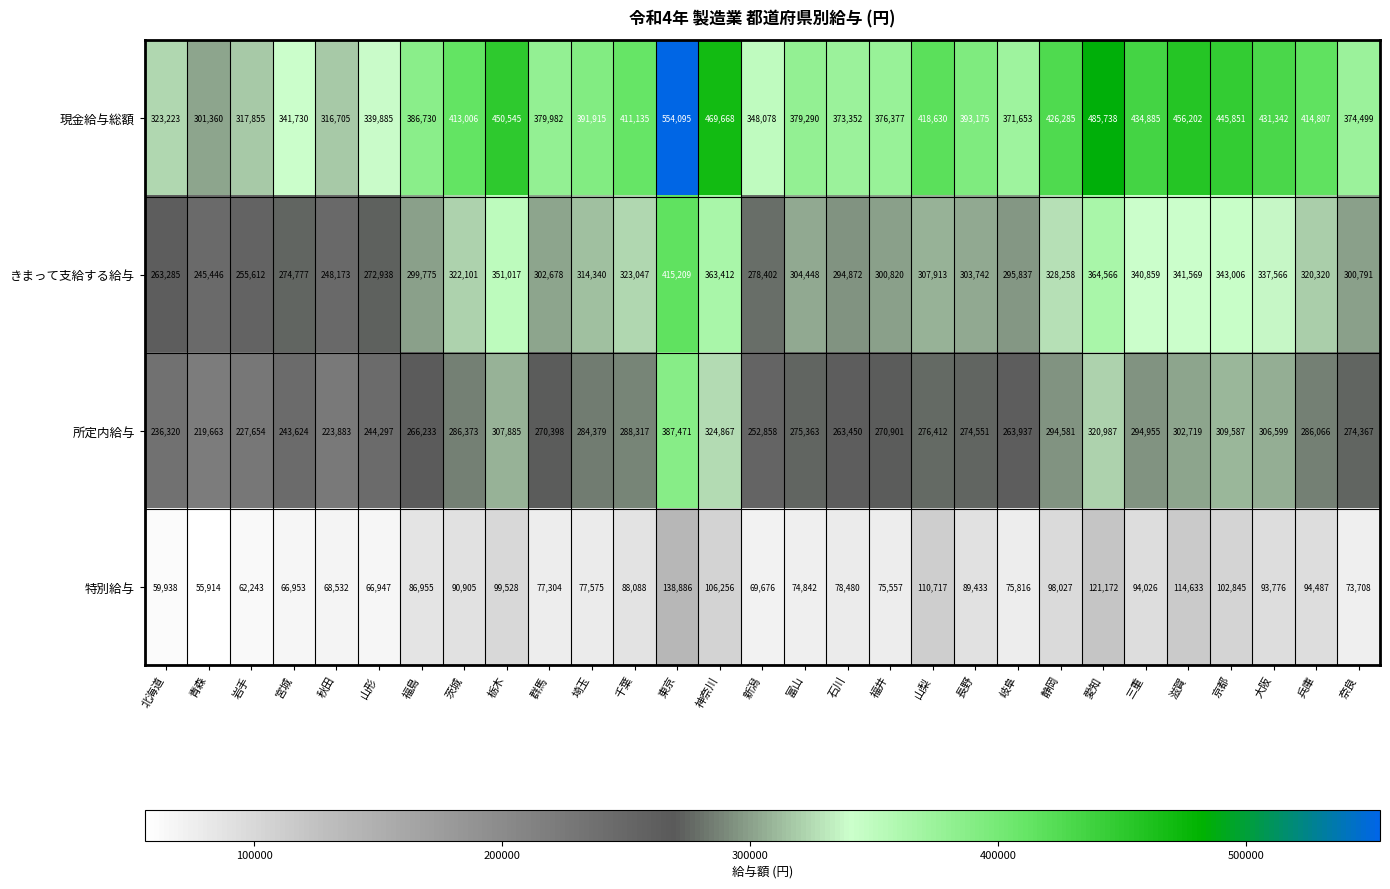

How many data points in きまって支給する給与 are less than 304448?

14